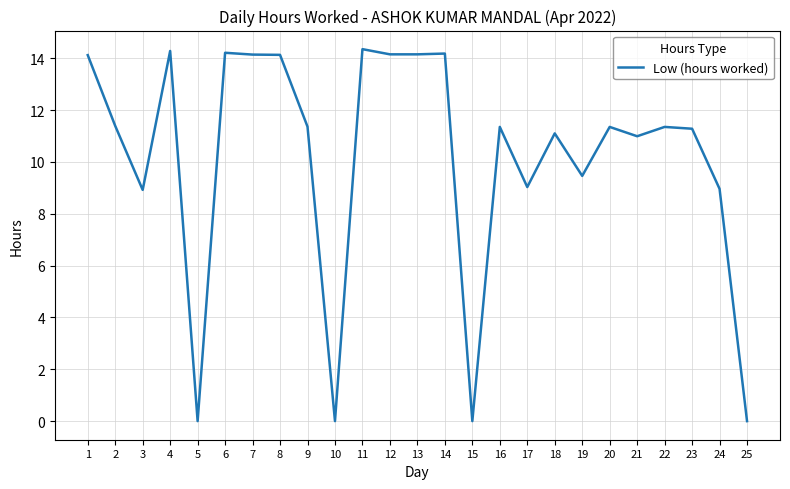

True or false: the data shows 14.3 at 4.

True